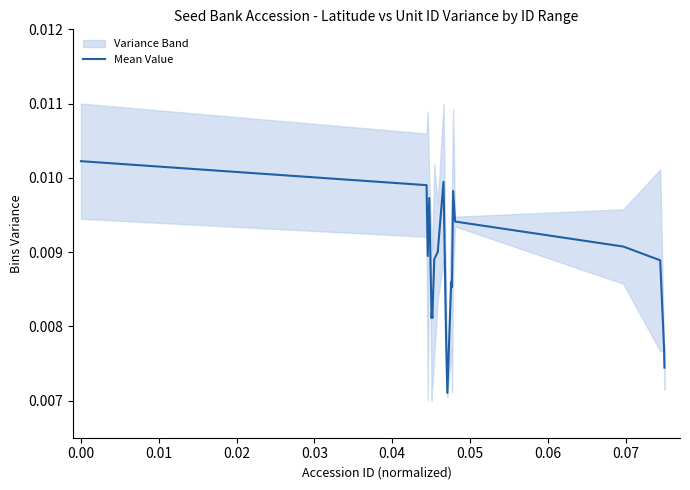

Does the chart have visible grid lines?

No